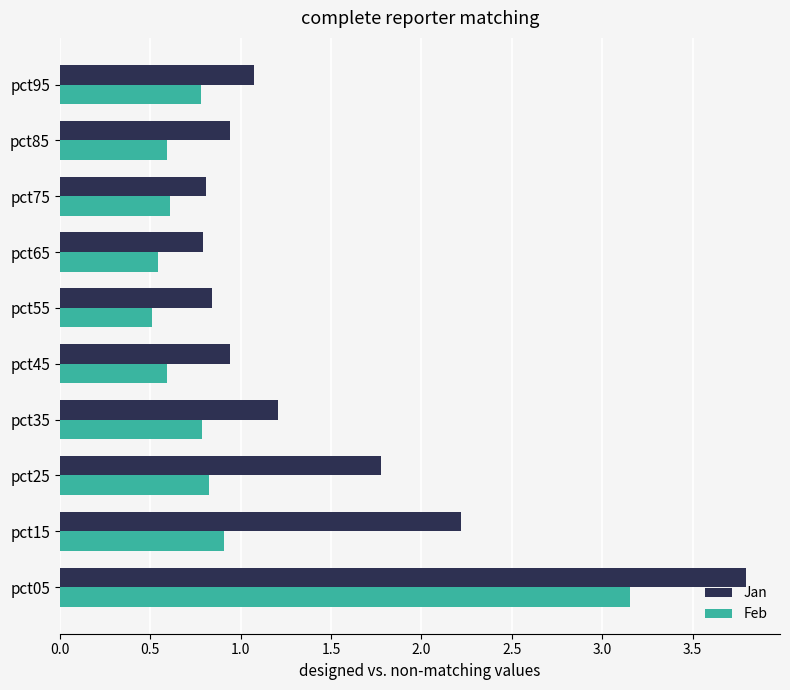

At how many categories does at least one series exceed 1?

5